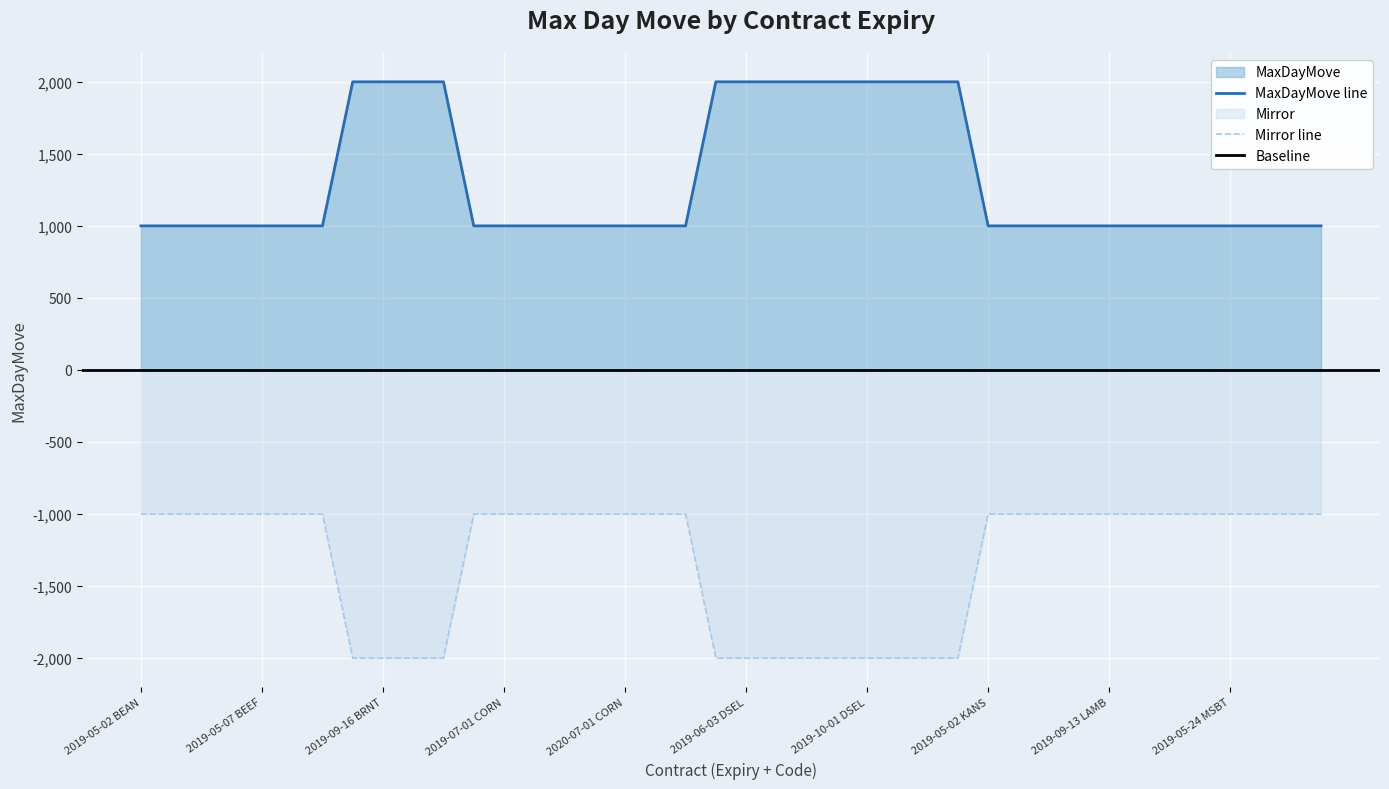

At which category does the chart reach its minimum across all series?

2019-05-02 BEAN